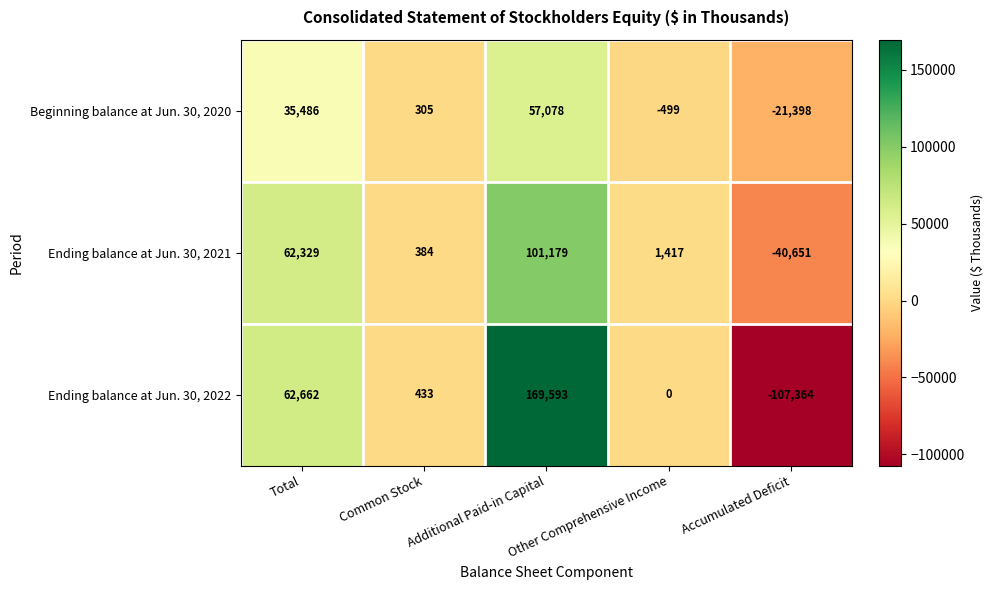

Between Total and Accumulated Deficit, which series saw the biggest shift?

Ending balance at Jun. 30, 2022